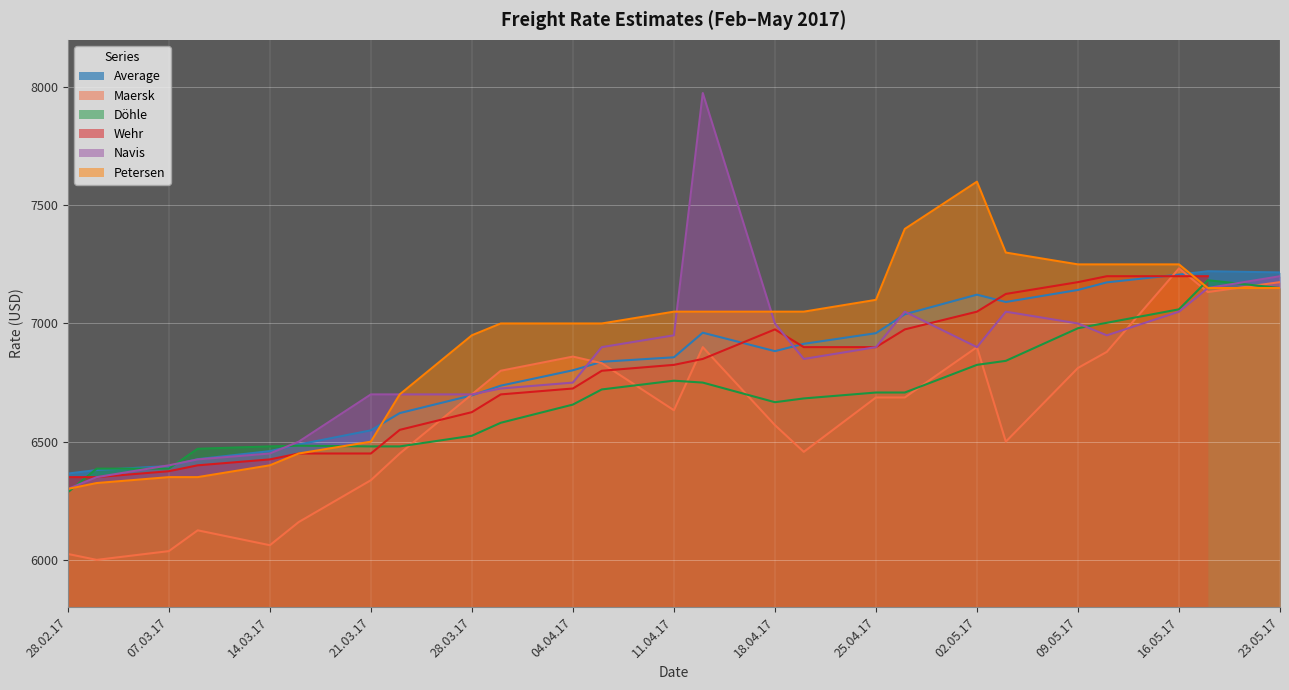

What is the minimum value for Döhle?

6286